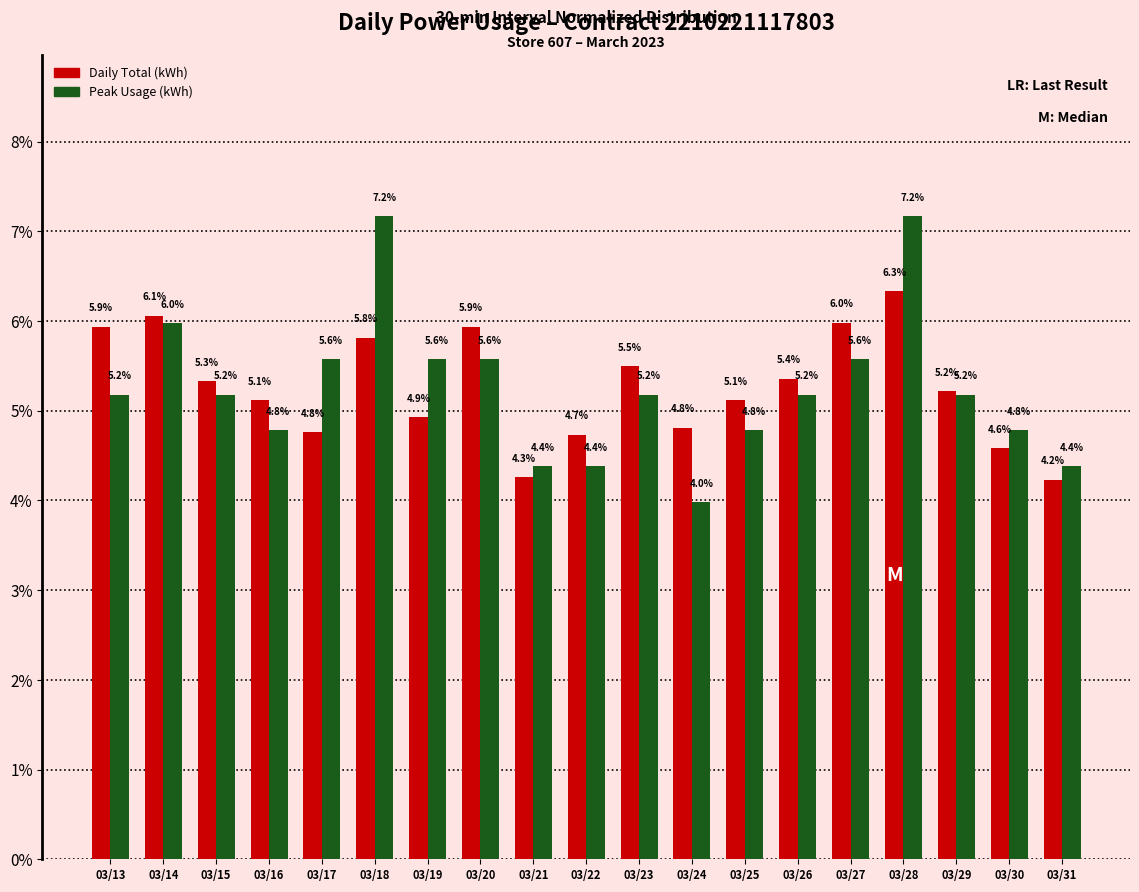

Are the bars grouped side by side (vs. stacked)?

Yes